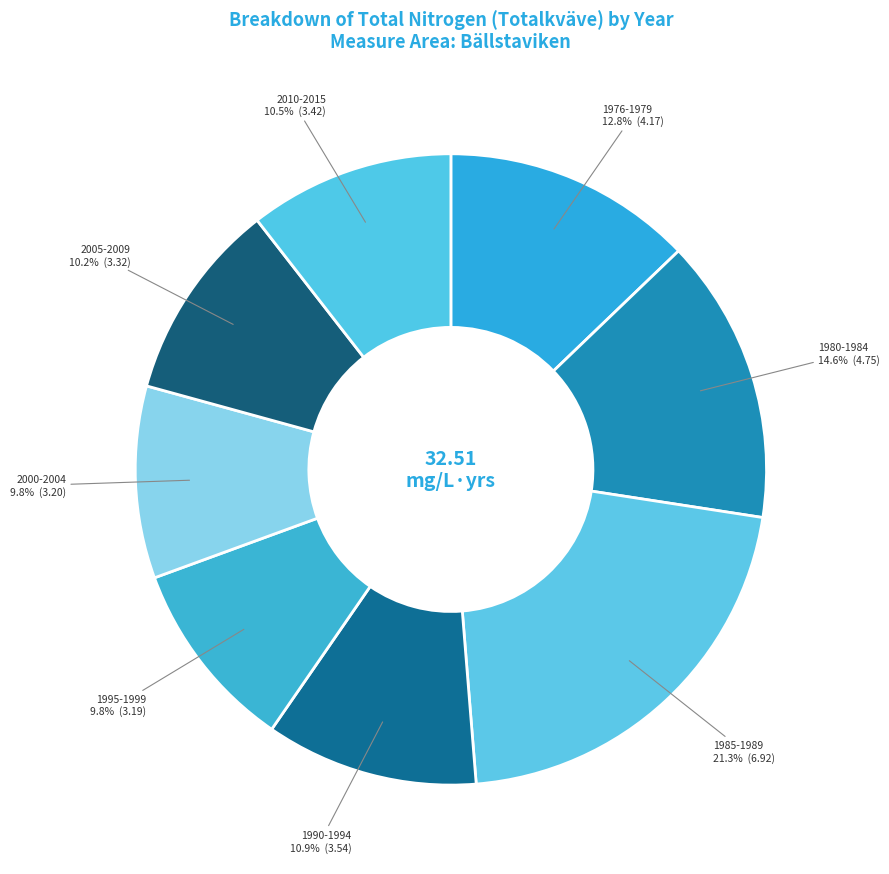

Is there a majority slice in this chart?

No